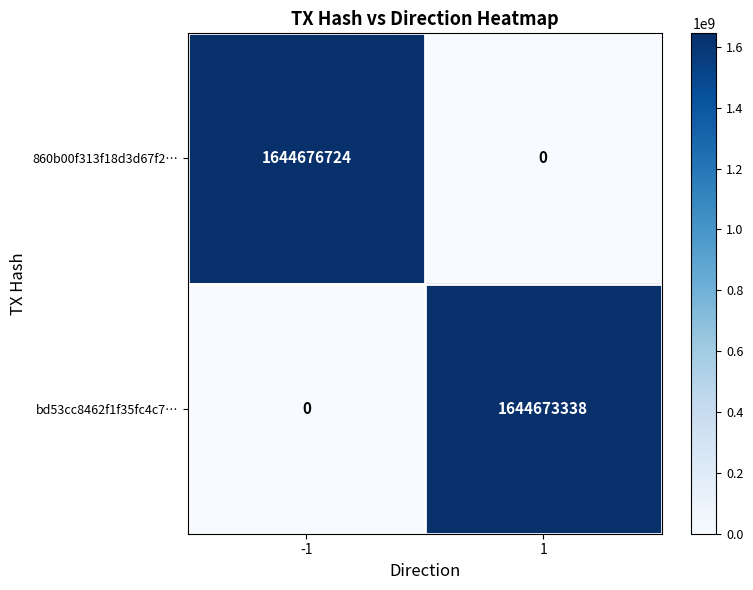

Which series changed the most between -1 and 1?

860b00f313f18d3d67f2…